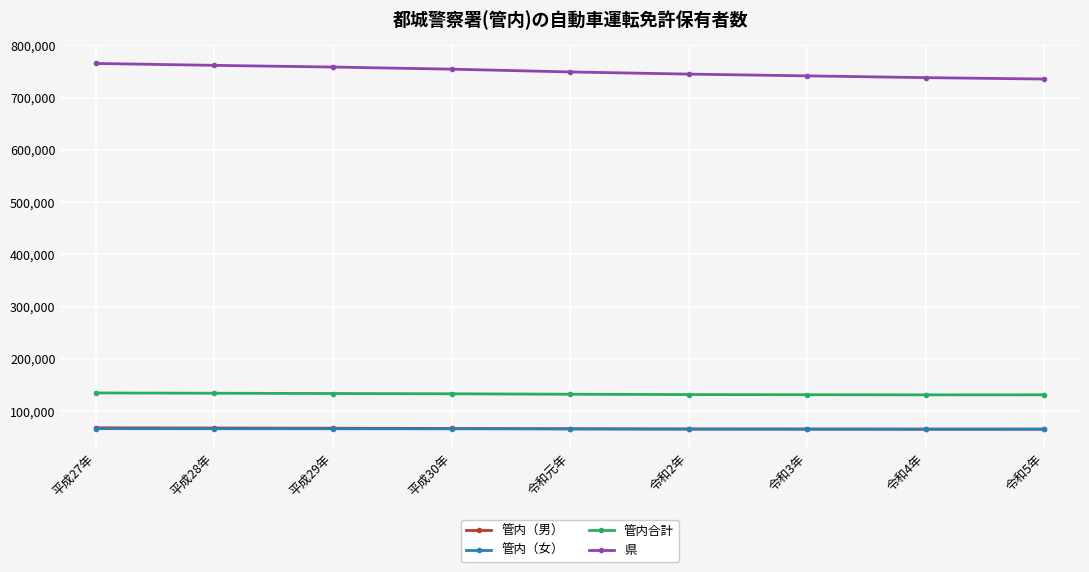

True or false: 管内合計 and 管内（女） intersect in this chart.

False